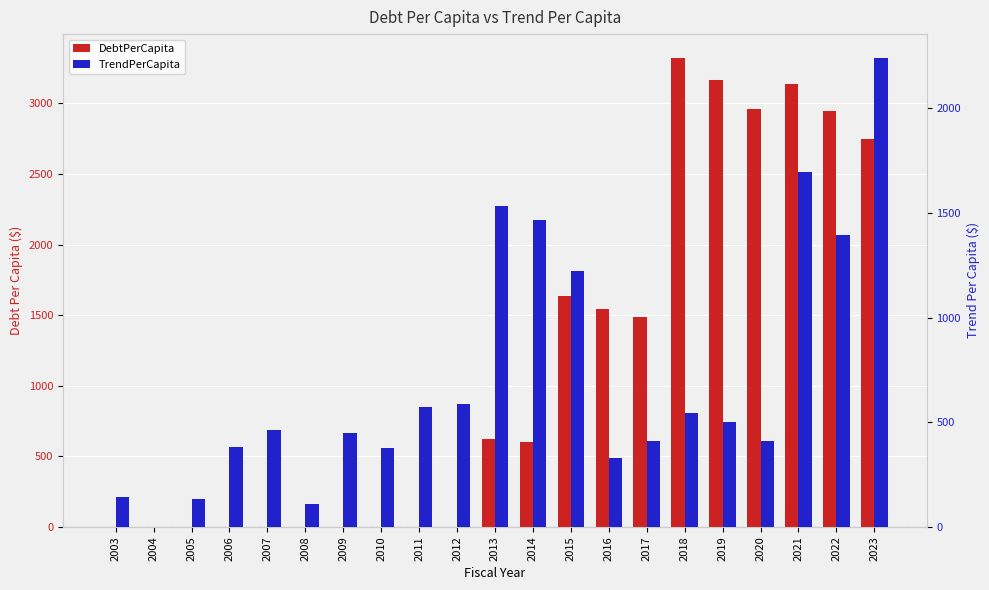

Is the value of DebtPerCapita at 2006 greater than the value of TrendPerCapita at 2018?

No